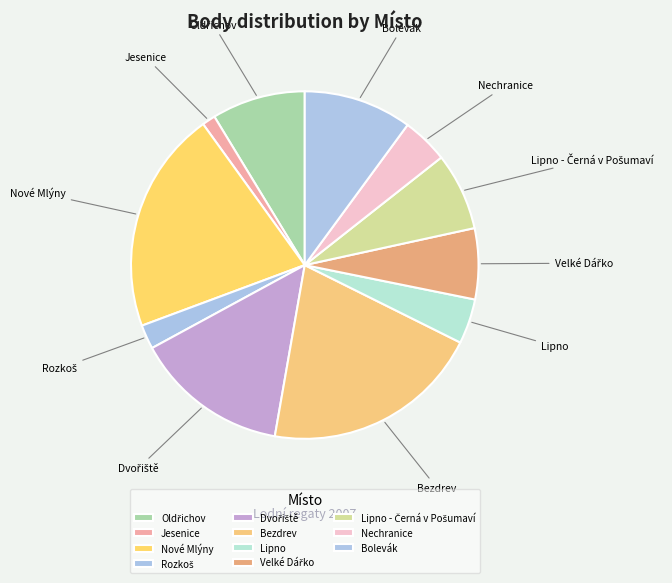

Is there a majority slice in this chart?

No